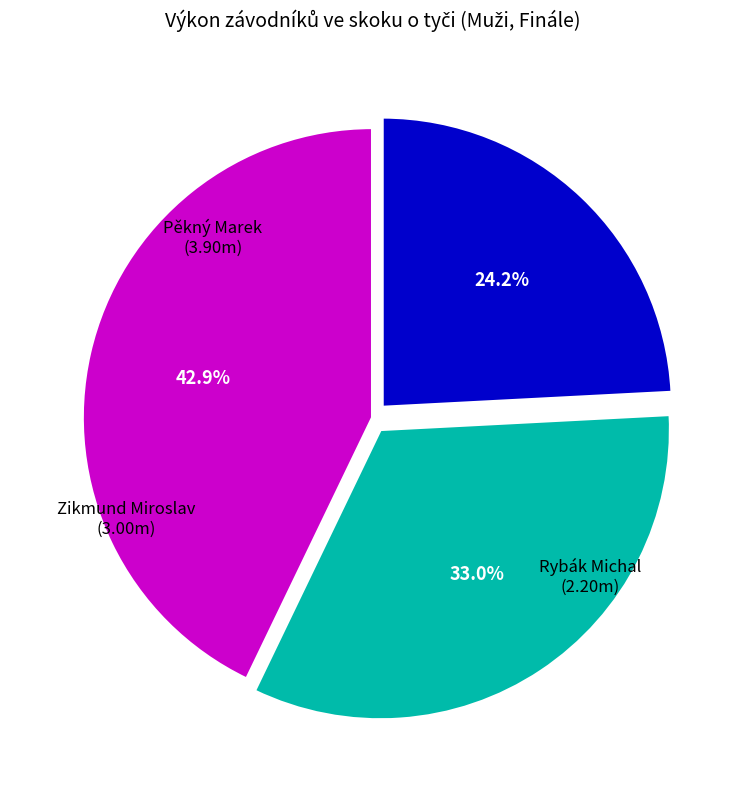

What is the largest slice in the pie chart?

Pěkný Marek